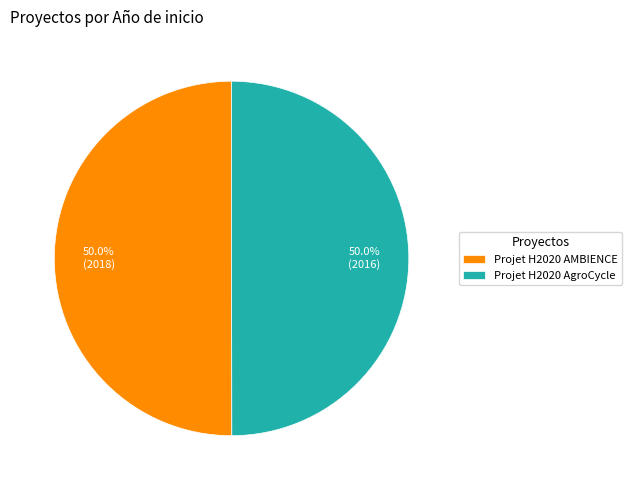

Approximately how many times larger is the value at Projet H2020 AgroCycle compared to Projet H2020 AMBIENCE?

1.0